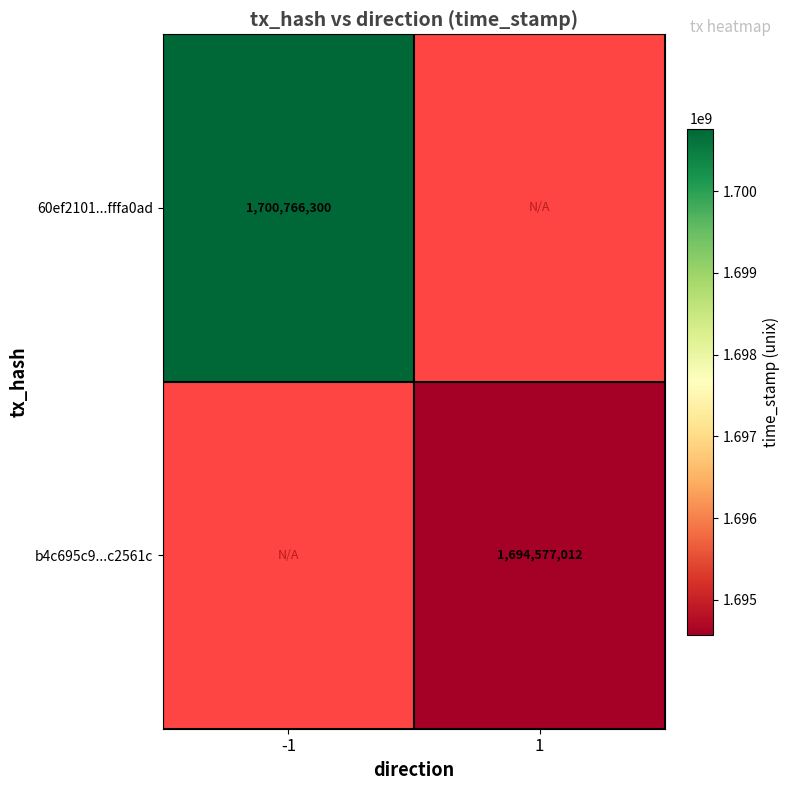

At which category does the chart reach its peak across all series?

-1